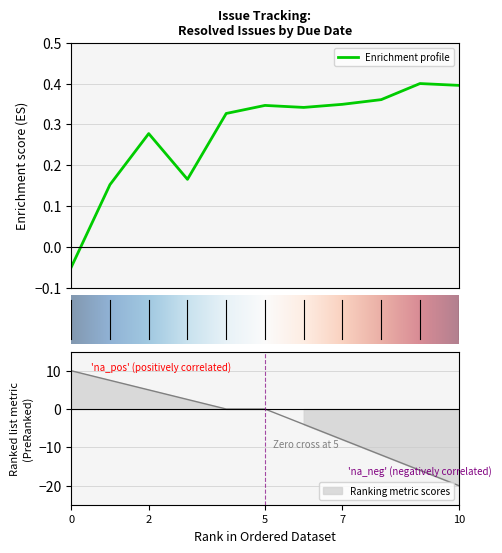

True or false: the data shows 0.4 at 2021-10-05.

True